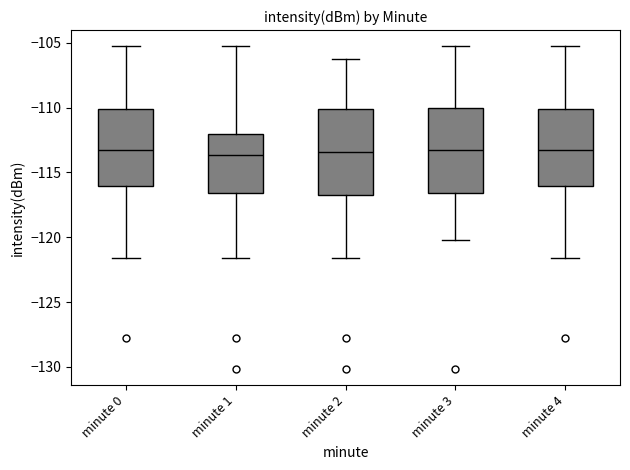

Reading left to right, transcribe this box plot: for each box, give where its median line is, the range the box spans, and where its two whiskers end, as read against the y-axis. The values are not printed on the chart, so give them approximately, as read against the axis.

minute 0: median -113.0, box -116.0 to -110.0, whiskers -121.5 to -105.5
minute 1: median -113.5, box -116.5 to -112.0, whiskers -121.5 to -105.5
minute 2: median -113.5, box -116.5 to -110.0, whiskers -121.5 to -106.5
minute 3: median -113.5, box -116.5 to -110.0, whiskers -120.0 to -105.5
minute 4: median -113.0, box -116.0 to -110.0, whiskers -121.5 to -105.5